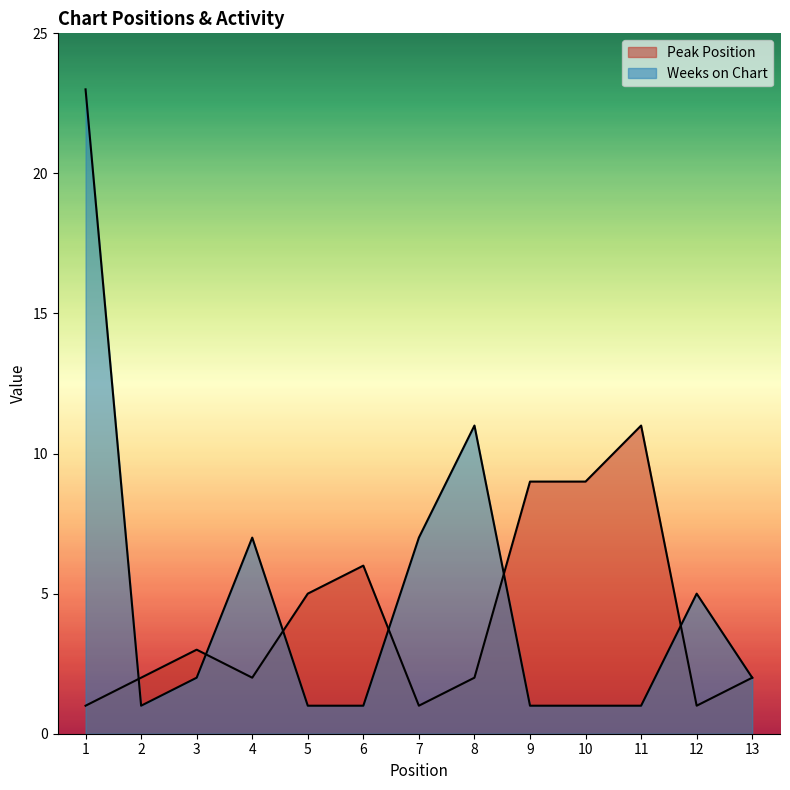

How many distinct data groups are displayed?

2